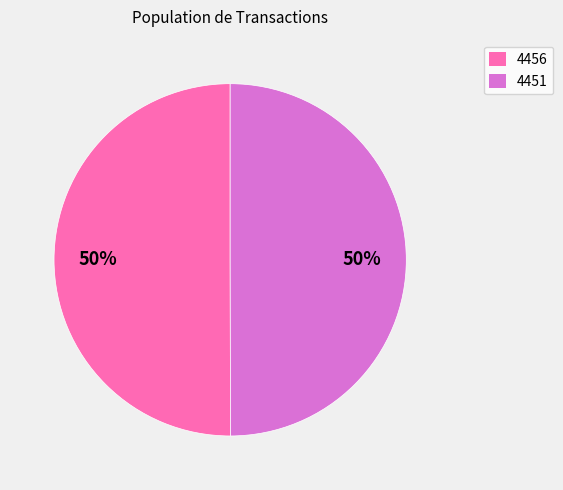

To the nearest percent, what is the average slice percentage?

50%